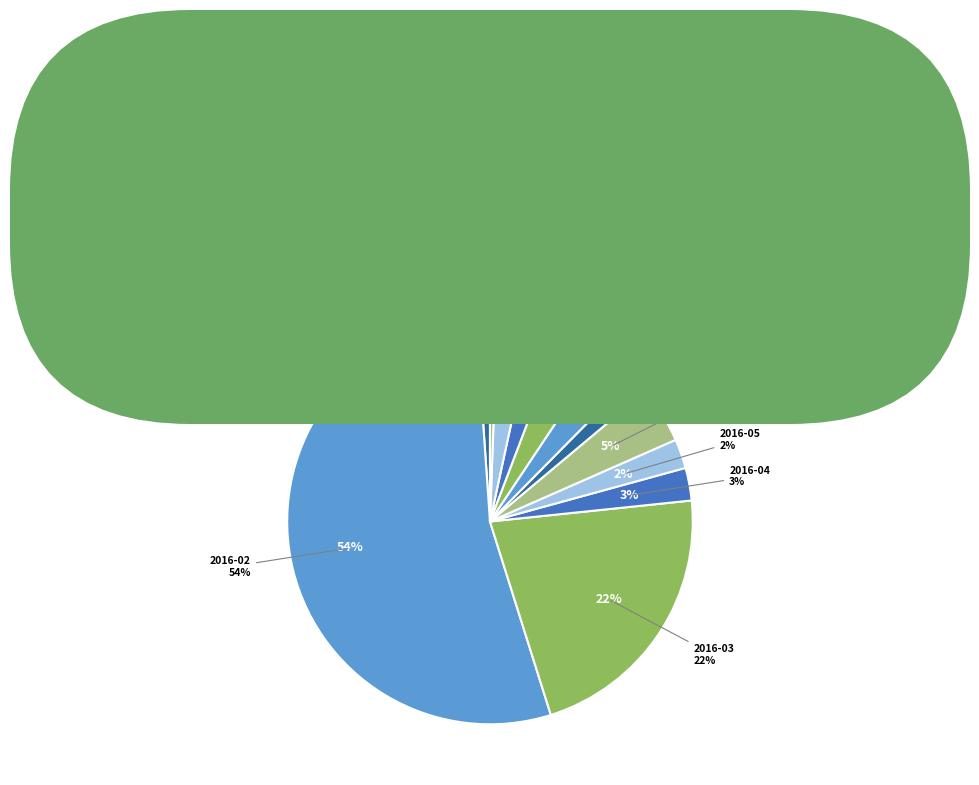

What is the majority slice?

2016-02